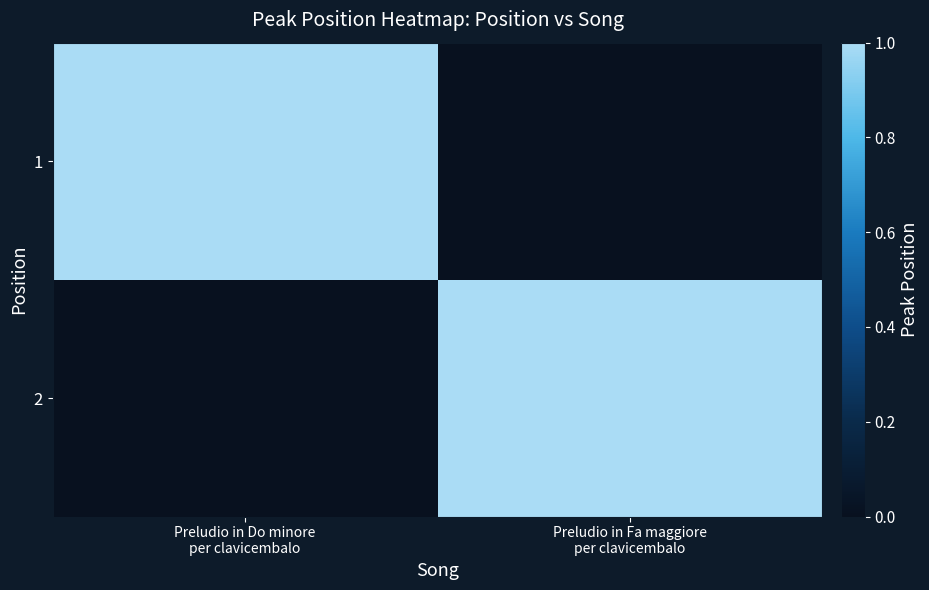

Reading right to left, extract all data points from this chart.

1: Preludio in Fa maggiore
per clavicembalo=0	Preludio in Do minore
per clavicembalo=1
2: Preludio in Fa maggiore
per clavicembalo=1	Preludio in Do minore
per clavicembalo=0